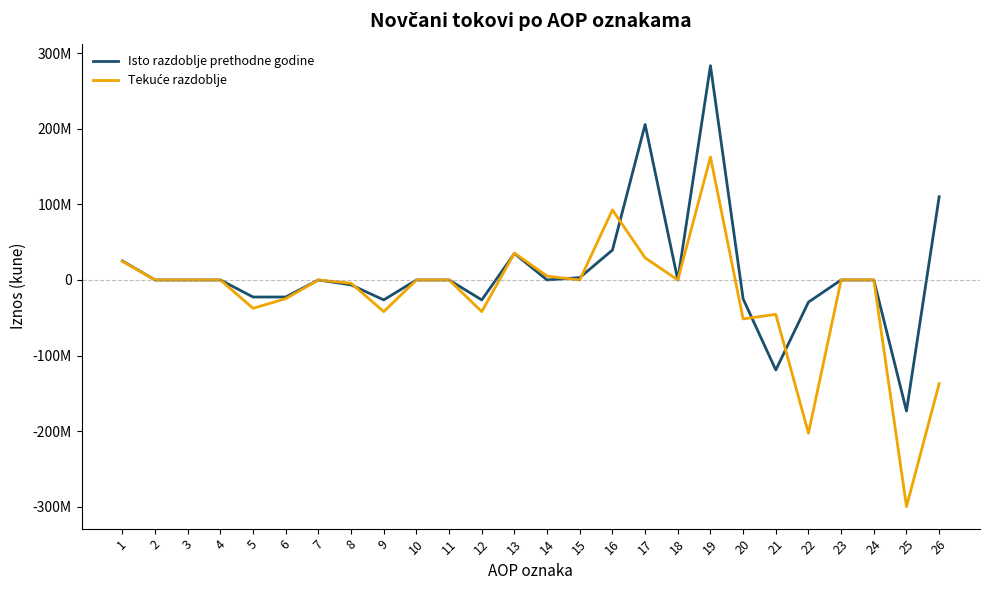

Is this an area chart (filled region under the line)?

No